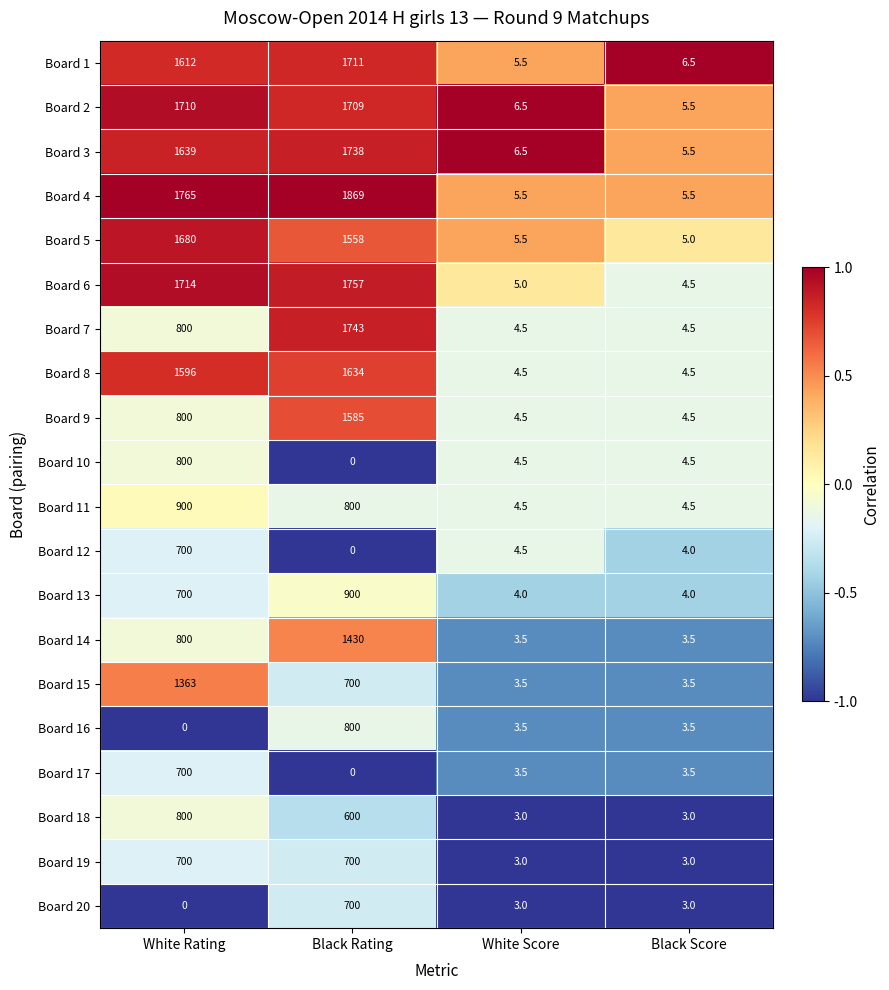

What is the maximum value shown in the chart?

1869.0